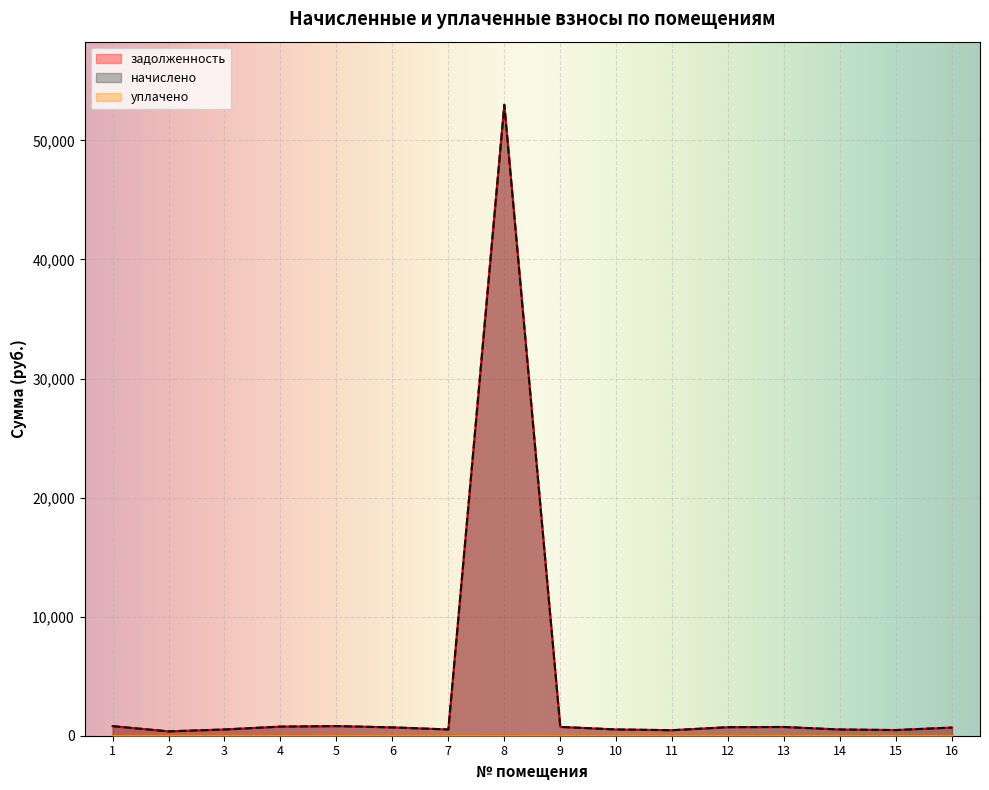

How many lines are shown in the chart?

3